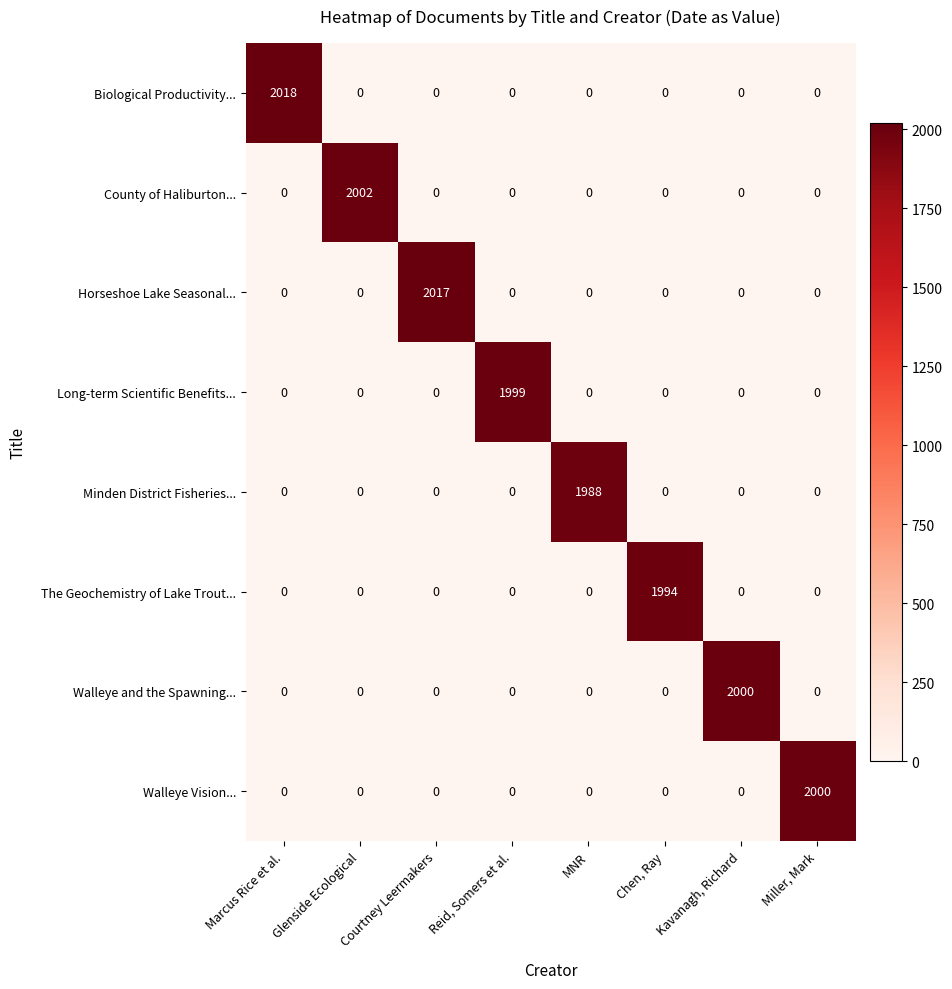

What is the difference between the Horseshoe Lake Seasonal... values at Glenside Ecological and Courtney Leermakers?

2017